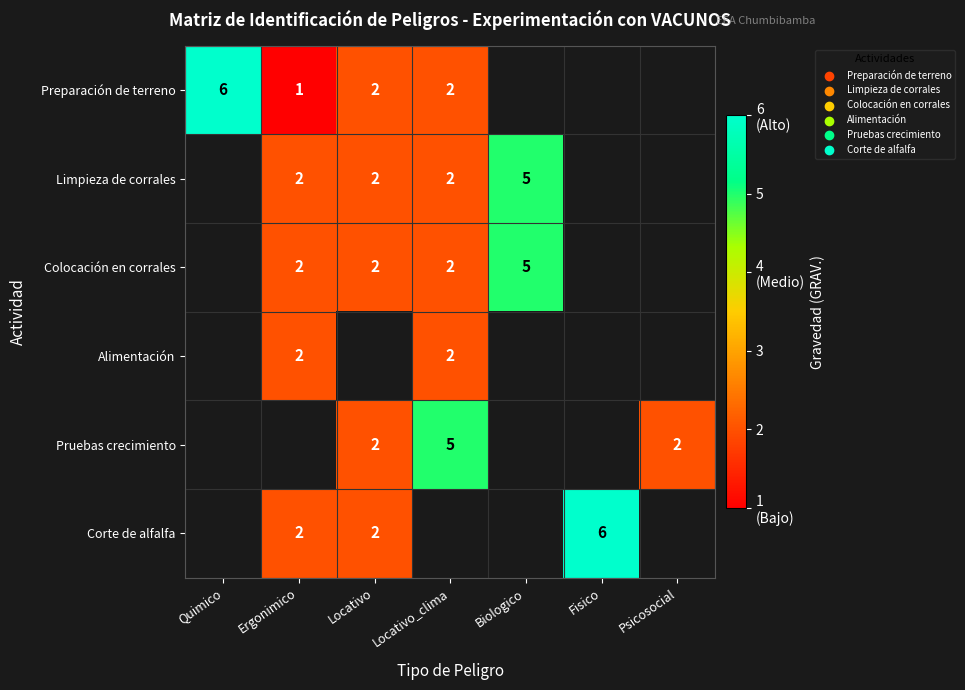

The Preparación de terreno series shows 11 at Quimico. True or false?

False